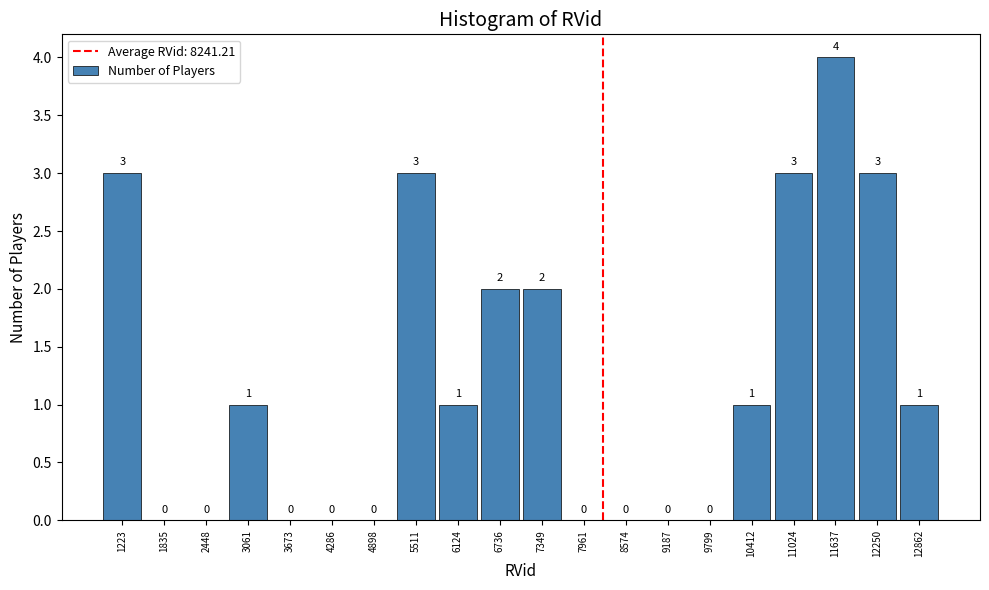

How tall is the bar that spans 10100 to 10700 on the x-axis? The bar edges are not printed on the chart, so give them approximately, as read against the axis.

1